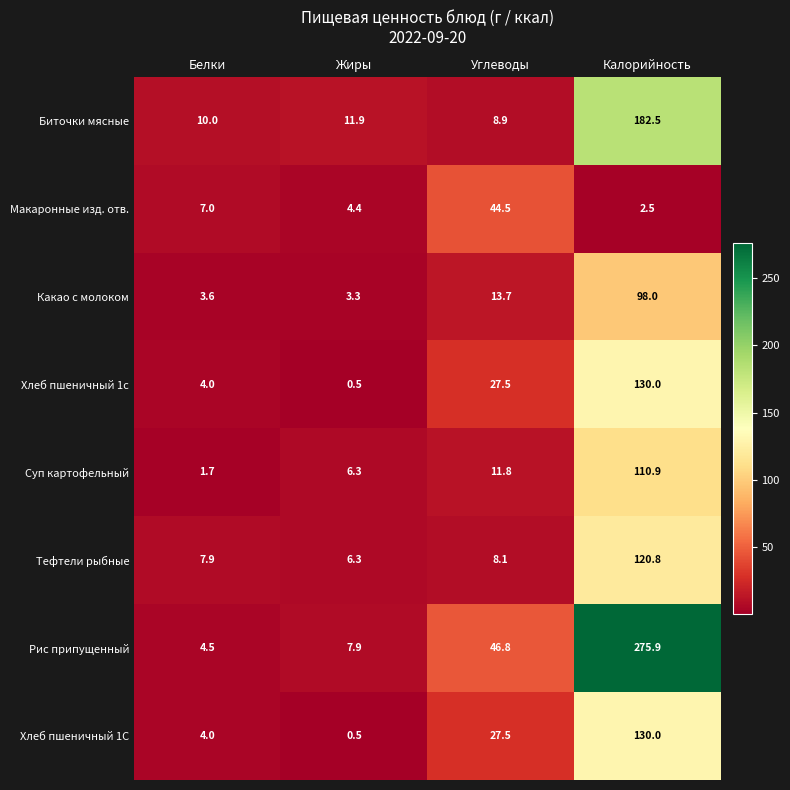

At which category is the sum across all series the highest?

Калорийность